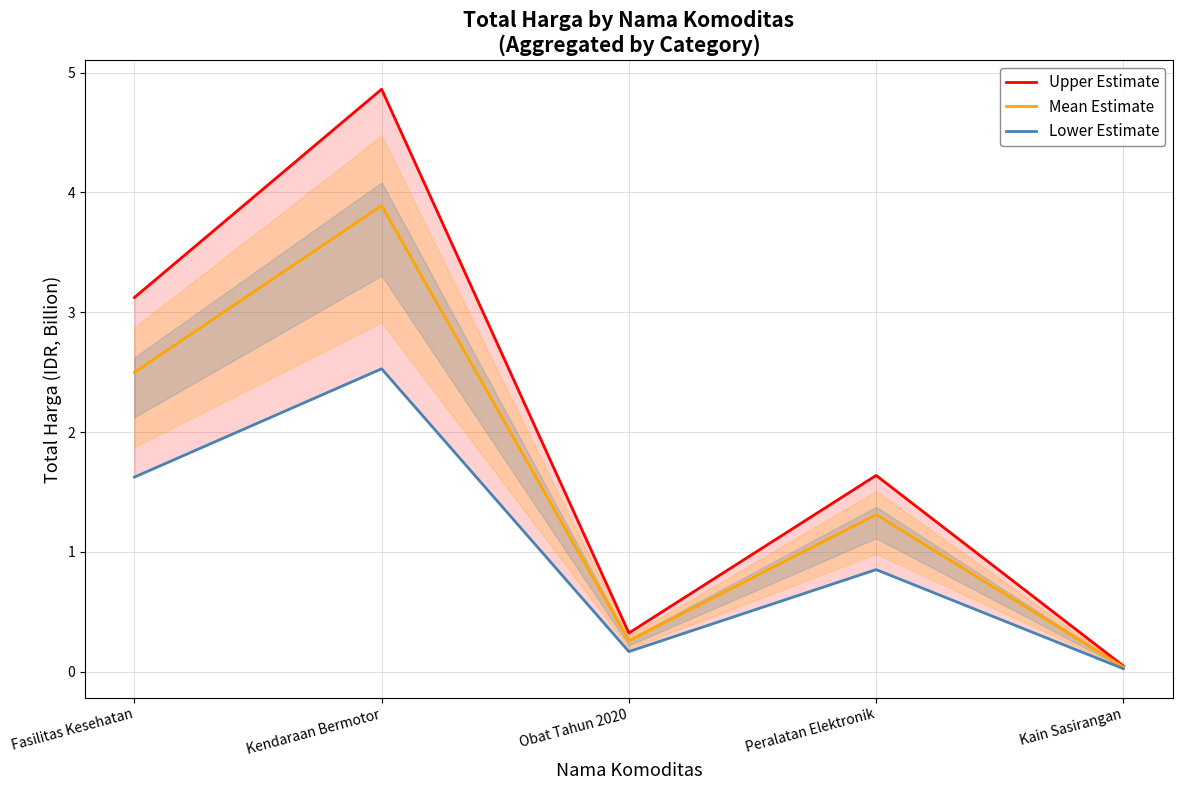

True or false: Lower Estimate and Upper Estimate cross at least once.

False